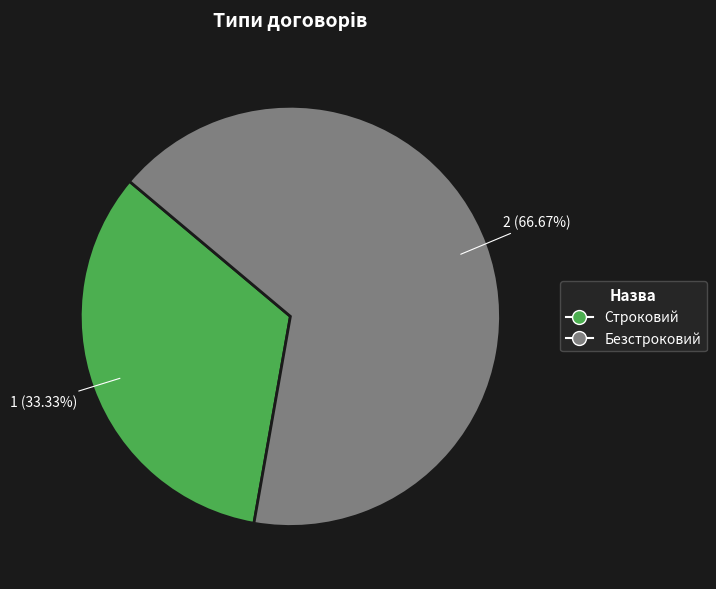

Which has a higher value, Строковий or Безстроковий?

Безстроковий